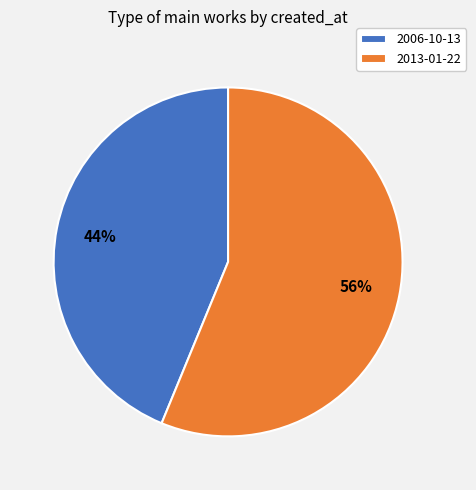

Which category has the smallest portion of the pie?

2006-10-13